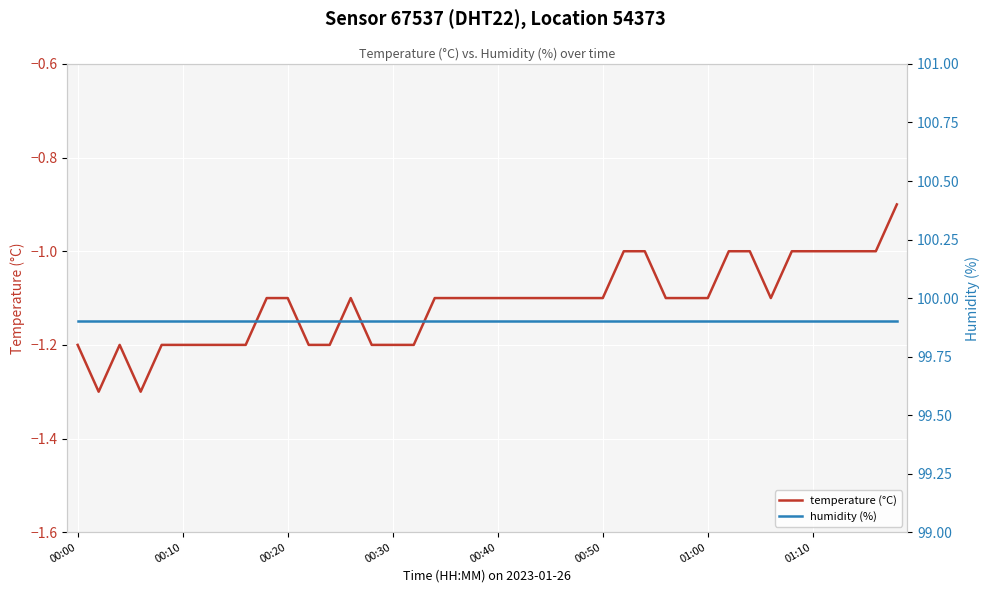

Reading left to right, transcribe all the data shown in this chart.

temperature (°C): -1.2	-1.3	-1.2	-1.3	-1.2	-1.2	-1.2	-1.2	-1.2	-1.1	-1.1	-1.2	-1.2	-1.1	-1.2	-1.2	-1.2	-1.1	-1.1	-1.1	-1.1	-1.1	-1.1	-1.1	-1.1	-1.1	-1.0	-1.0	-1.1	-1.1	-1.1	-1.0	-1.0	-1.1	-1.0	-1.0	-1.0	-1.0	-1.0	-0.9
humidity (%): 99.9	99.9	99.9	99.9	99.9	99.9	99.9	99.9	99.9	99.9	99.9	99.9	99.9	99.9	99.9	99.9	99.9	99.9	99.9	99.9	99.9	99.9	99.9	99.9	99.9	99.9	99.9	99.9	99.9	99.9	99.9	99.9	99.9	99.9	99.9	99.9	99.9	99.9	99.9	99.9